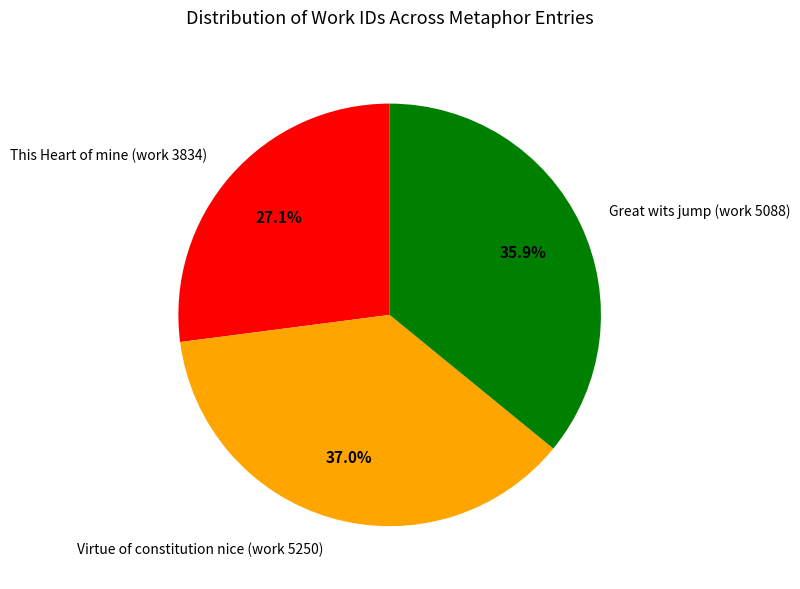

Rank the categories by value from lowest to highest.

This Heart of mine (work 3834), Great wits jump (work 5088), Virtue of constitution nice (work 5250)